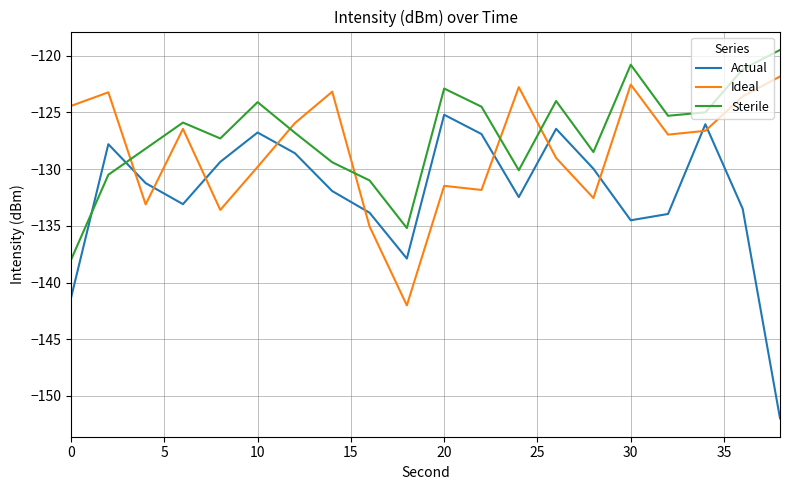

How many series are shown in this chart?

3